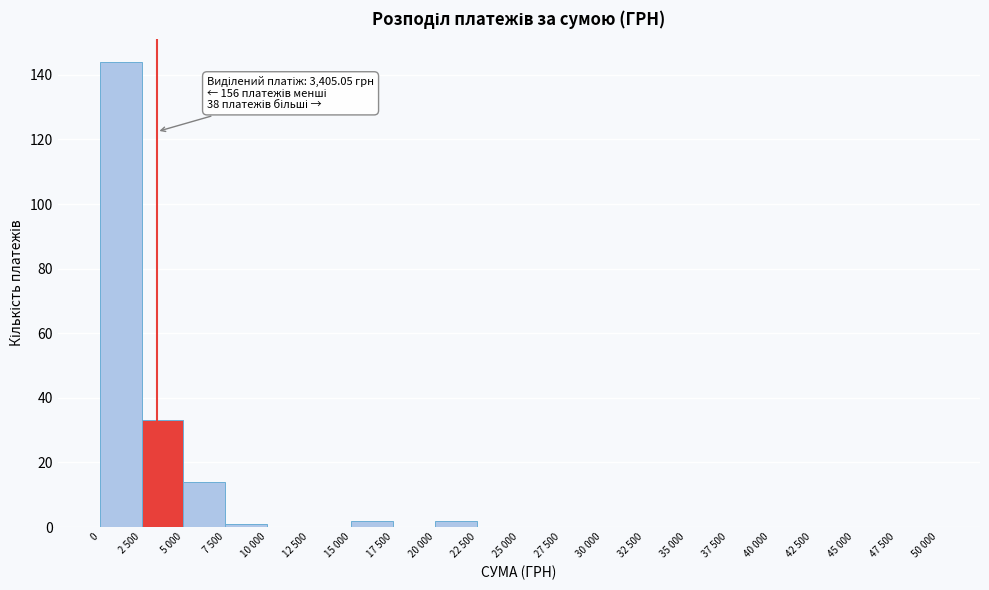

Reading left to right, extract all data points from this chart.

0=144	2 500=33	5 000=14	7 500=1	10 000=0	12 500=0	15 000=2	17 500=0	20 000=2	22 500=0	25 000=0	27 500=0	30 000=0	32 500=0	35 000=0	37 500=0	40 000=0	42 500=0	45 000=0	47 500=0